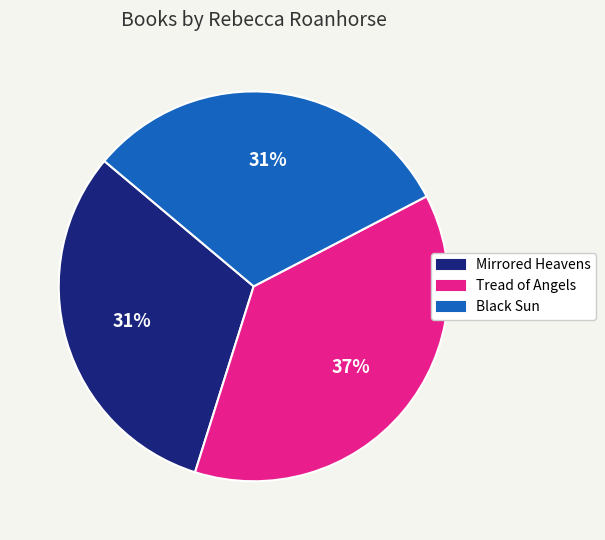

Which slice is the largest?

Tread of Angels